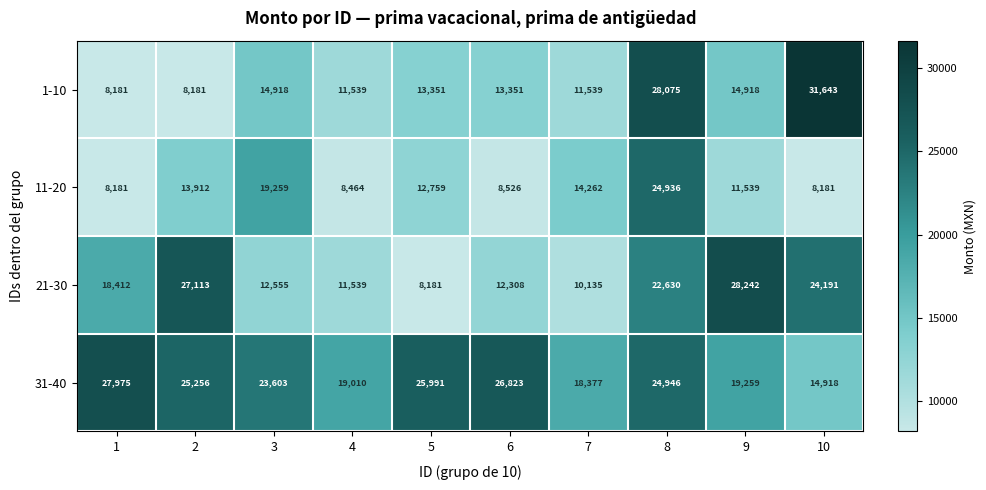

Between 9 and 10, which series saw the biggest shift?

1-10